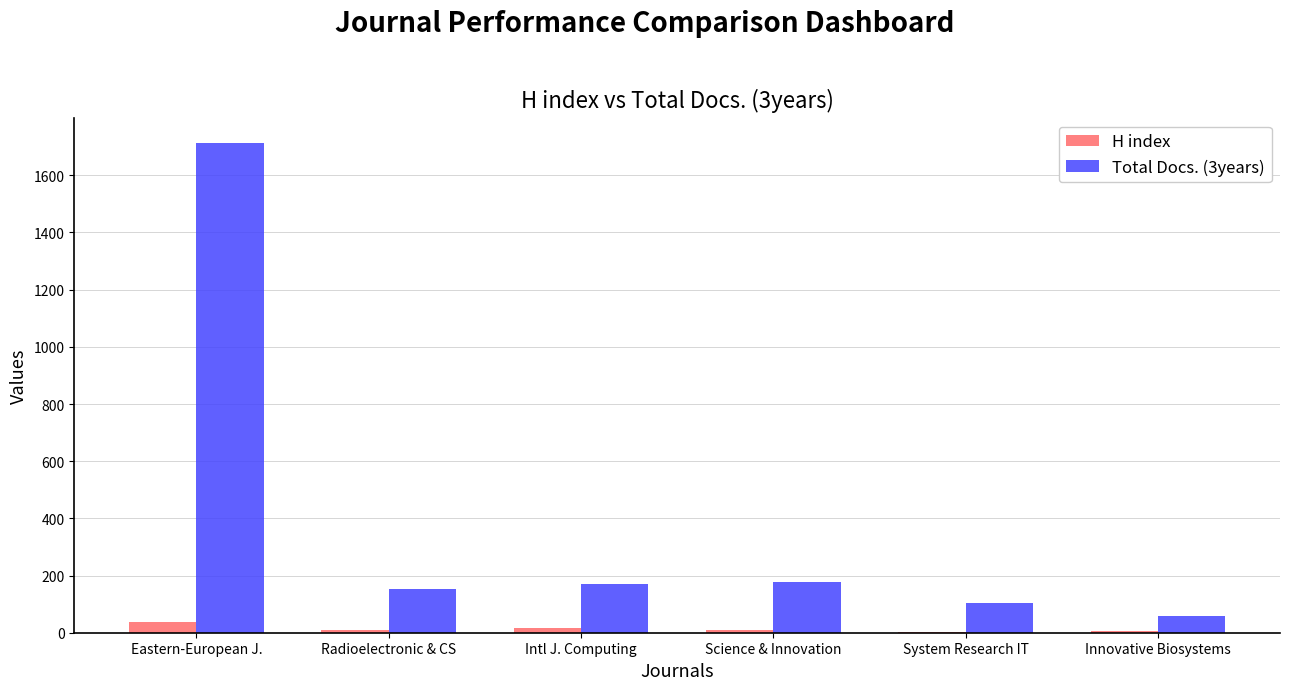

True or false: Total Docs. (3years) has a value of 154 at Radioelectronic & CS.

True